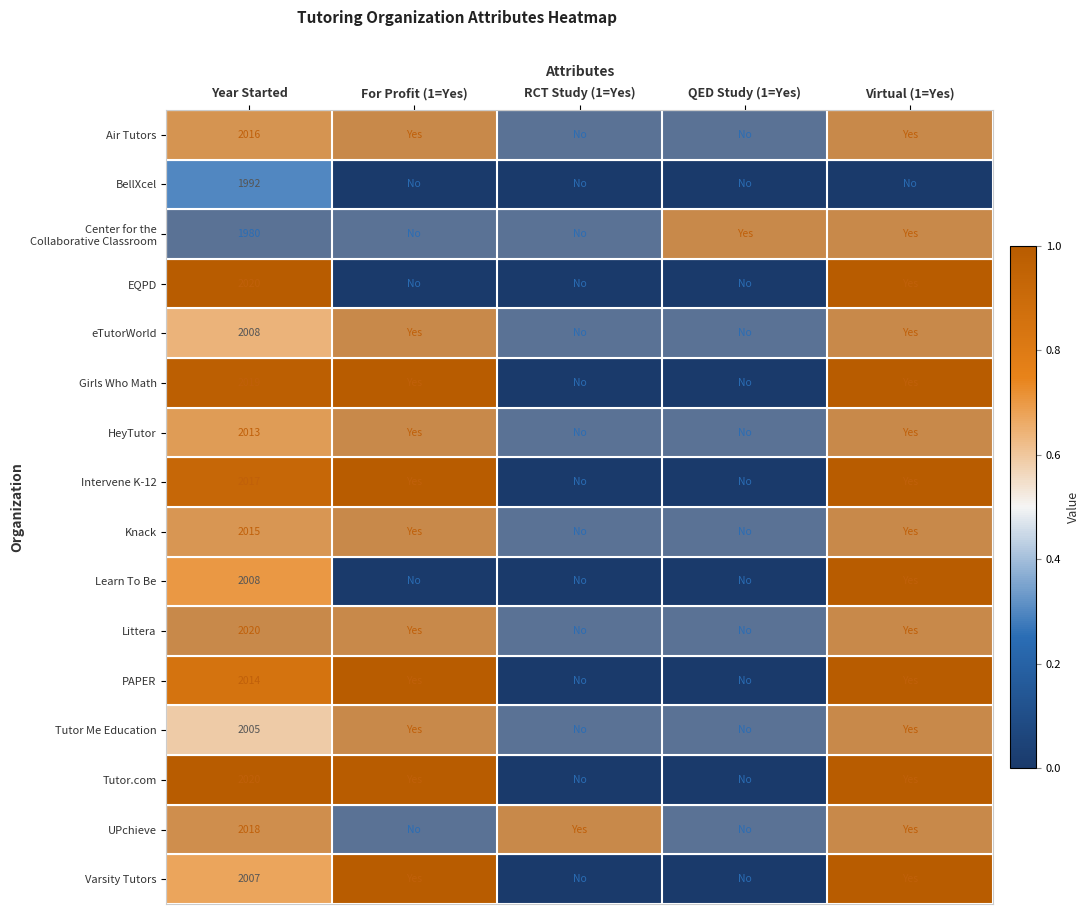

The eTutorWorld series shows 3100 at Year Started. True or false?

False